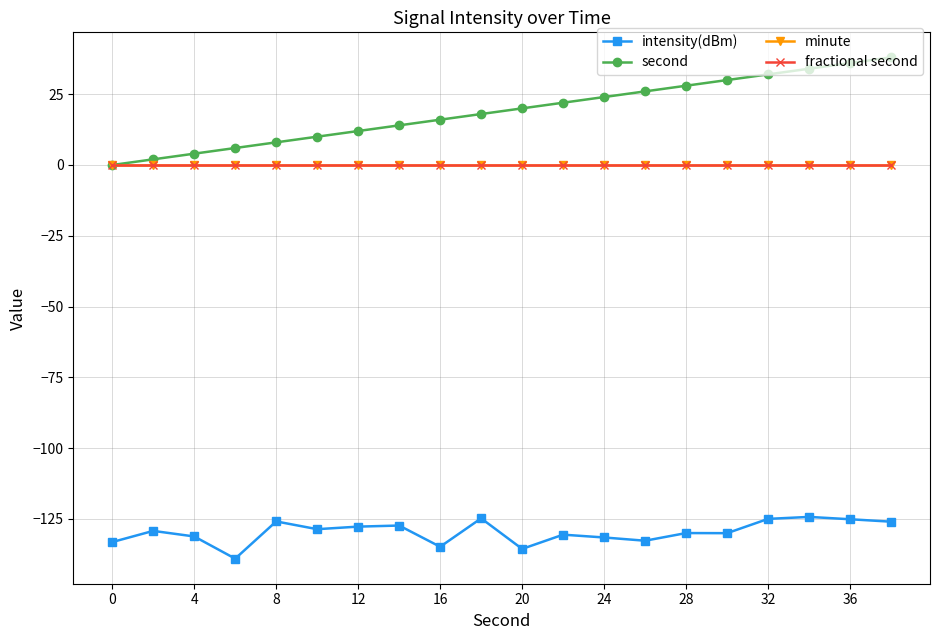

Is this an area chart (filled region under the line)?

No